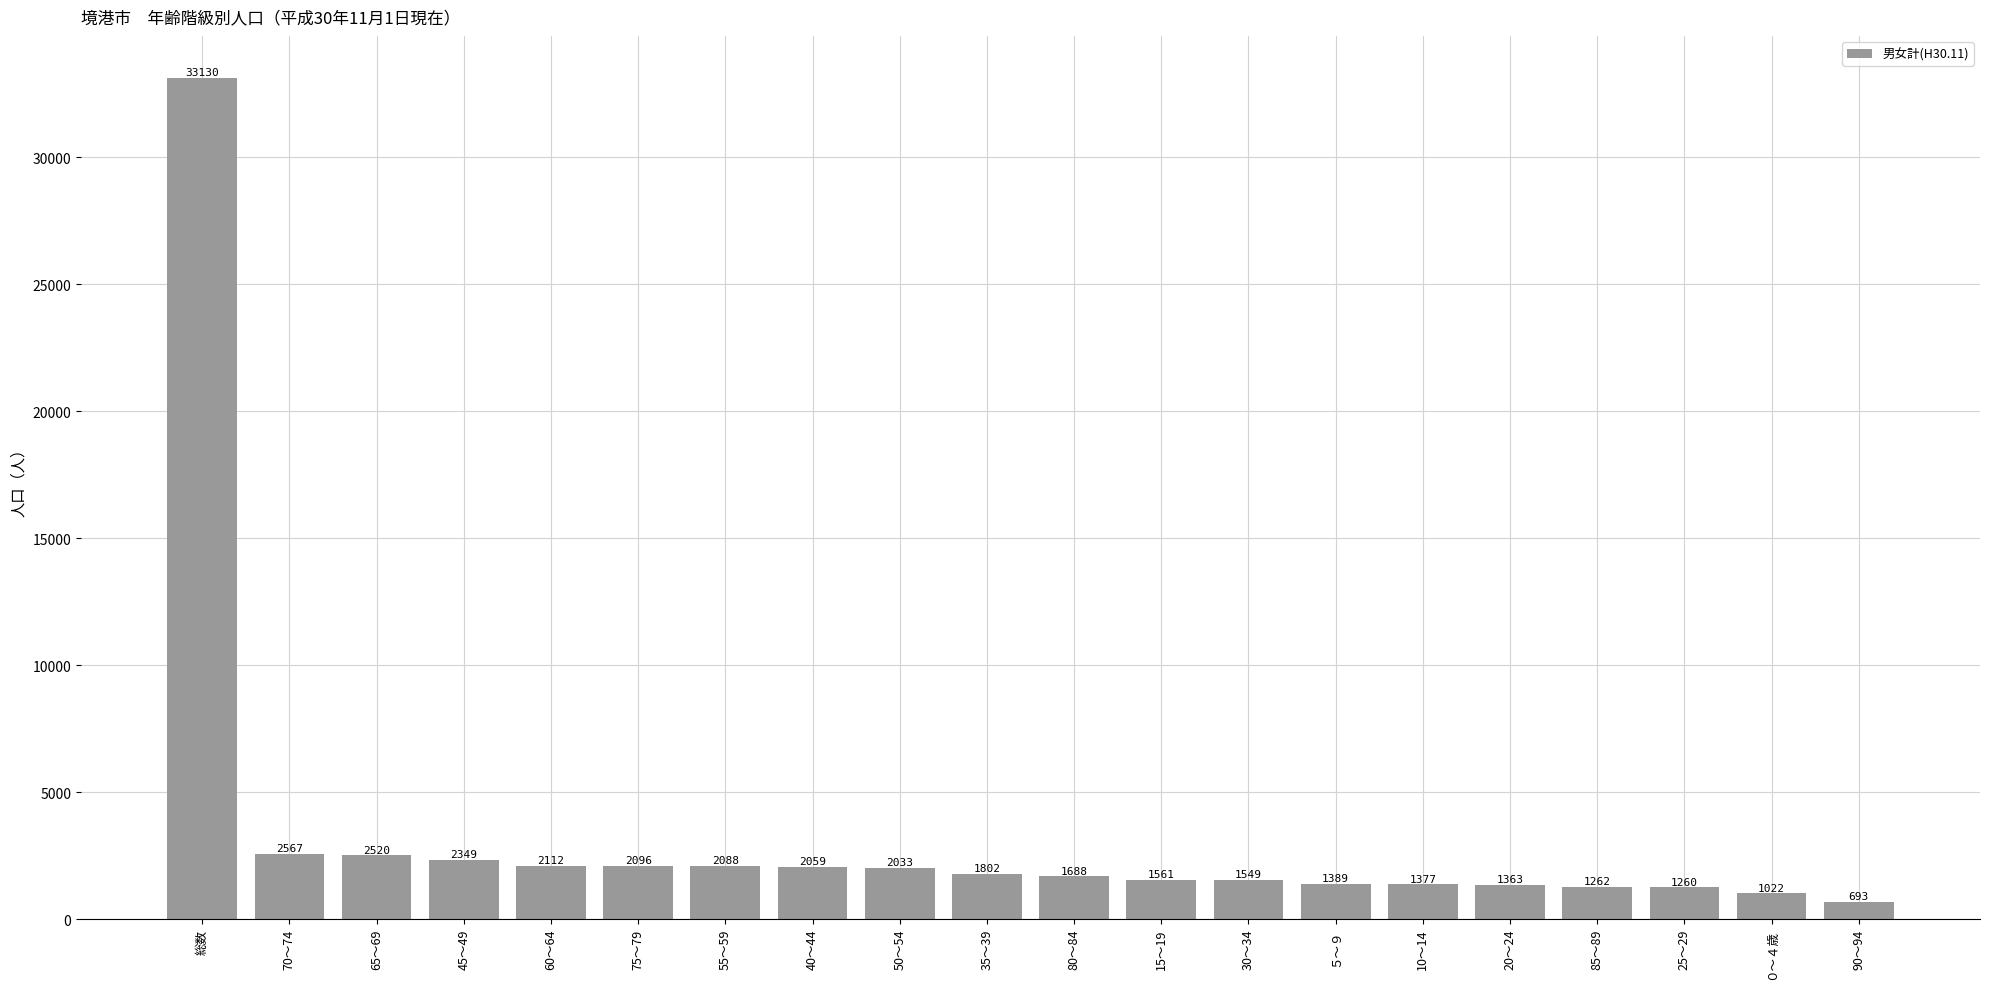

Reading left to right, list all the values displayed in this chart.

33130	2567	2520	2349	2112	2096	2088	2059	2033	1802	1688	1561	1549	1389	1377	1363	1262	1260	1022	693